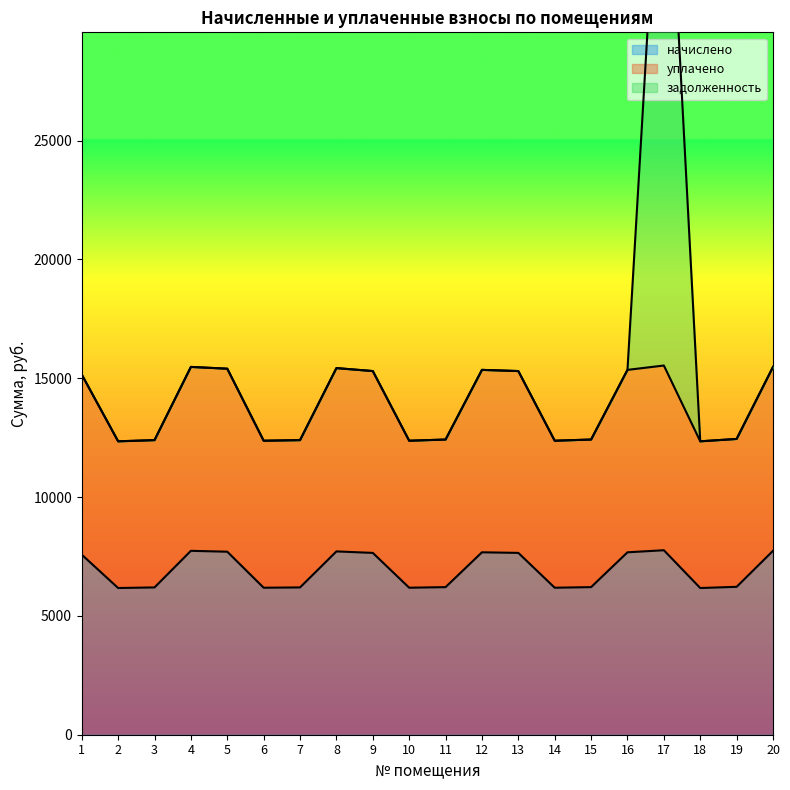

Which category has the lowest value in the начислено series?

2